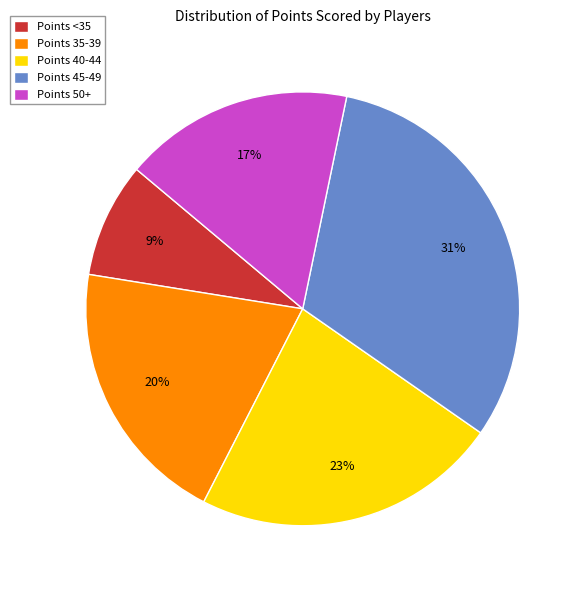

Between Points 45-49 and Points <35, which is larger?

Points 45-49